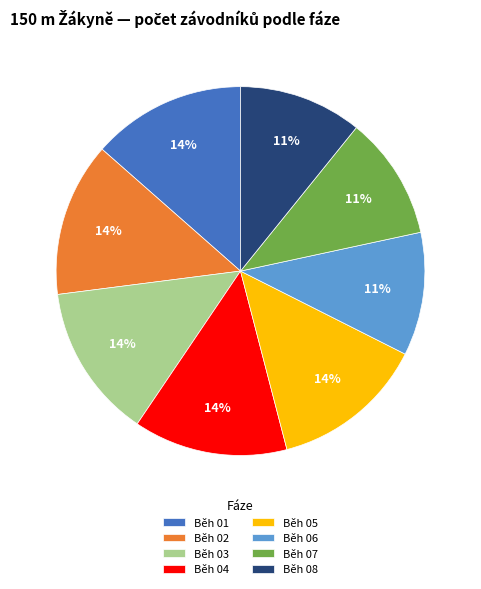

Combined, do Běh 03 and Běh 04 account for over 50%?

No